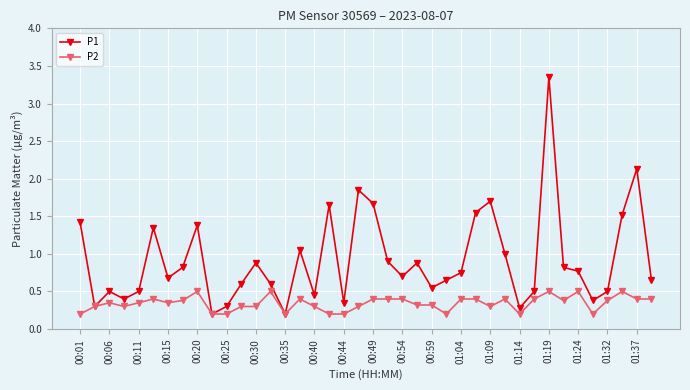

Which series has the largest total across all categories?

P1